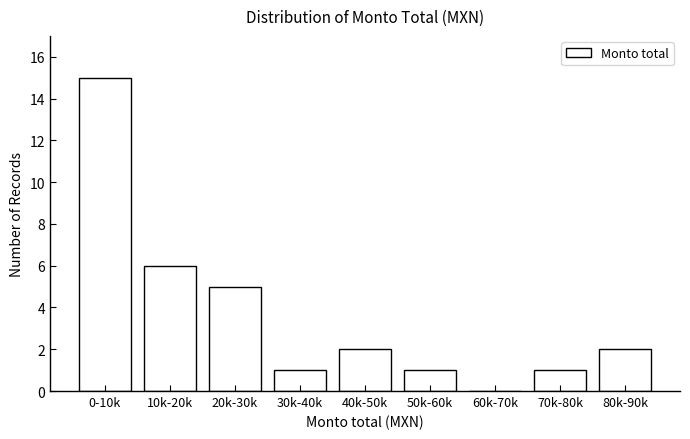

Reading left to right, extract all data points from this chart.

0-10k=15	10k-20k=6	20k-30k=5	30k-40k=1	40k-50k=2	50k-60k=1	60k-70k=0	70k-80k=1	80k-90k=2